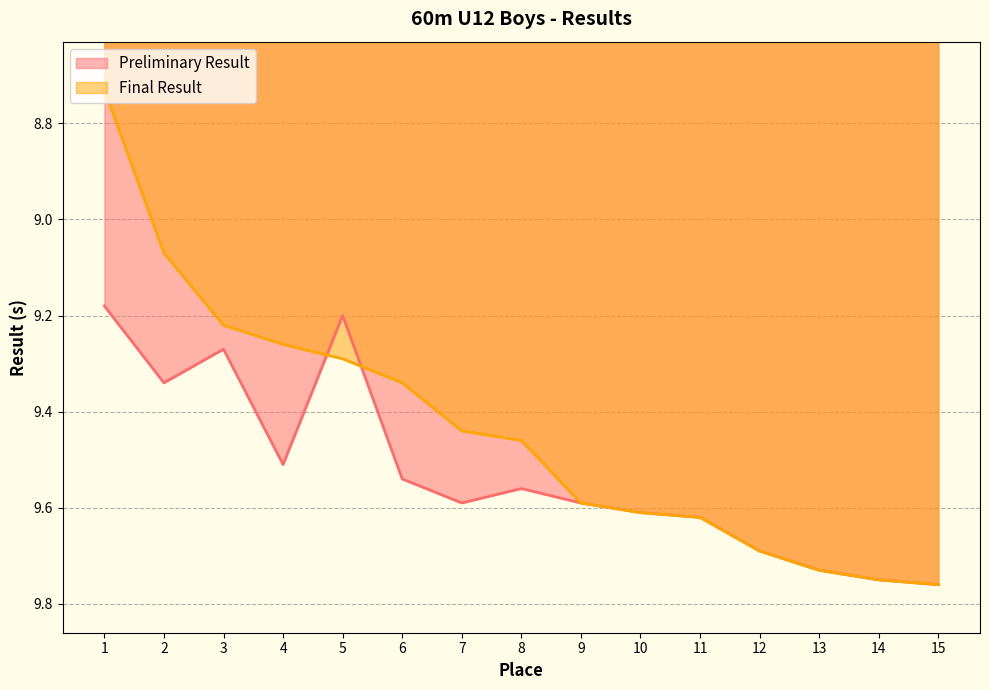

At which label does Preliminary Result reach its minimum?

1